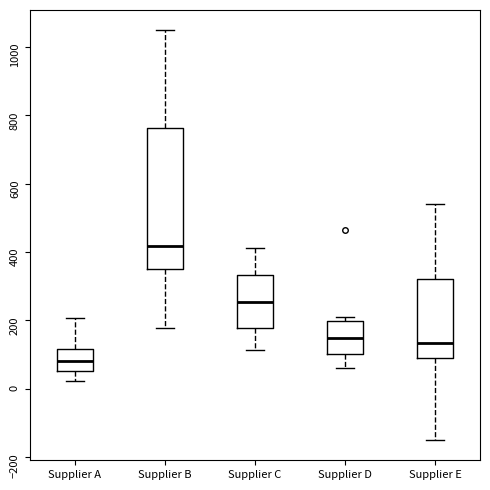

Reading left to right, read every box against the y-axis: the position of its median line, the range the box covers, and the ends of its whiskers. The values are not printed on the chart, so give them approximately, as read against the axis.

Supplier A: median 80, box 60 to 120, whiskers 20 to 200
Supplier B: median 420, box 360 to 760, whiskers 180 to 1040
Supplier C: median 260, box 180 to 340, whiskers 120 to 420
Supplier D: median 140, box 100 to 200, whiskers 60 to 220
Supplier E: median 140, box 100 to 320, whiskers -140 to 540